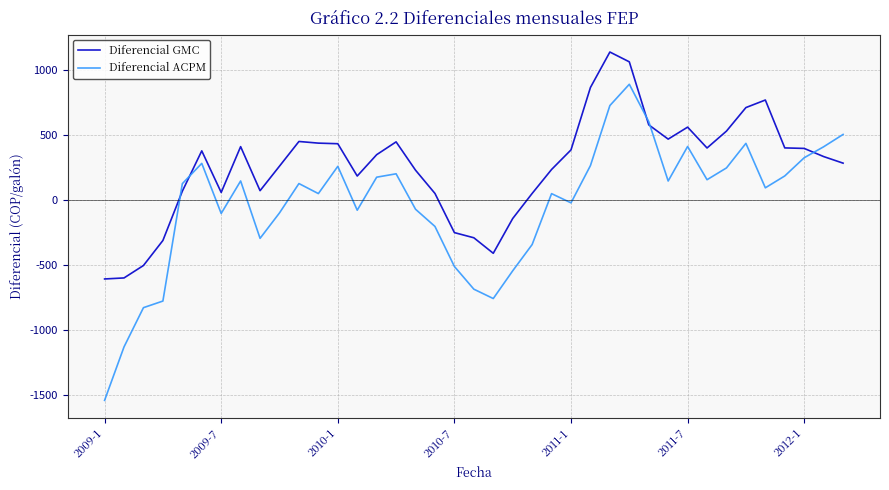

What is the difference between the maximum and second lowest values in the Diferencial GMC series?

1737.4